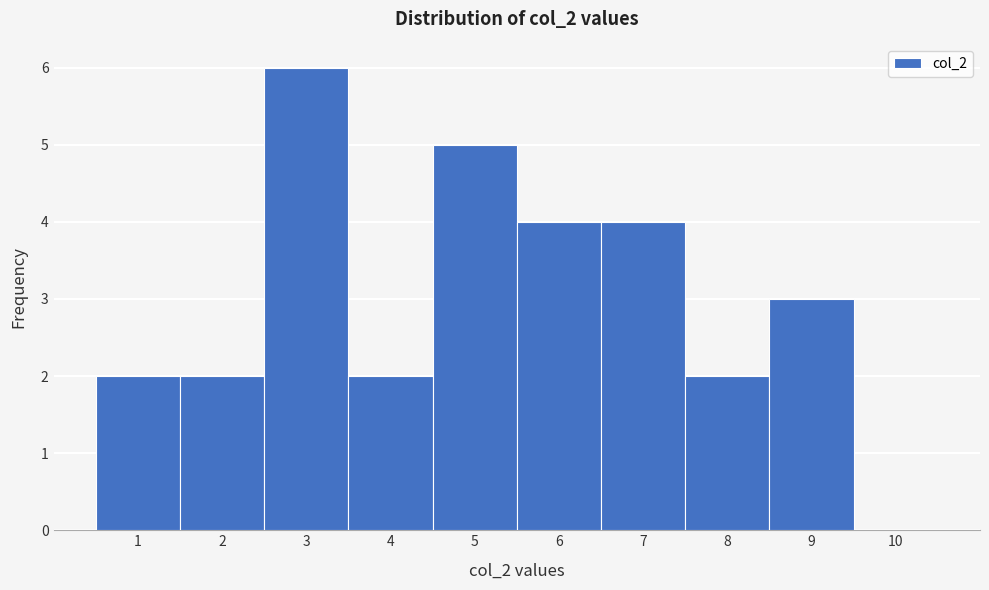

Reading left to right, transcribe this chart: for each bar, give the range it covers on the x-axis and its height. The values are not printed on the chart, so give them approximately, as read against the axis.

0.5 to 1.5: 2
1.5 to 2.5: 2
2.5 to 3.5: 6
3.5 to 4.5: 2
4.5 to 5.5: 5
5.5 to 6.5: 4
6.5 to 7.5: 4
7.5 to 8.5: 2
8.5 to 9.5: 3
9.5 to 10.5: 0